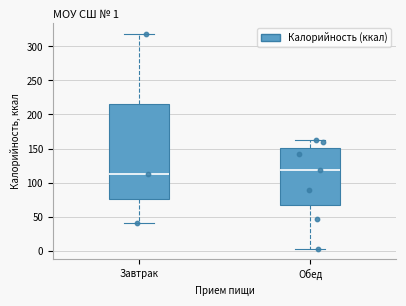

Which box's median line is the highest?

Обед